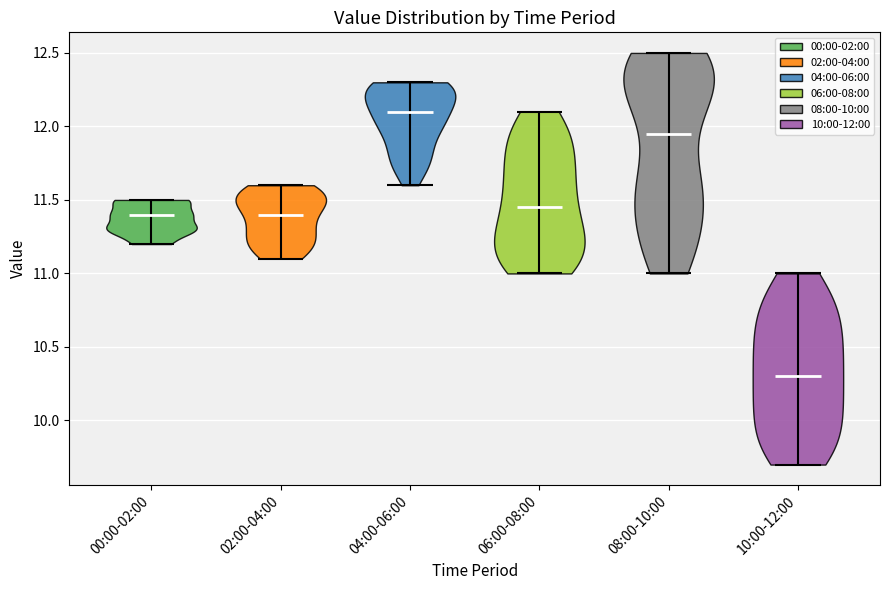

Reading left to right, read every violin against the y-axis: where its median line is, and the lowest and highest points it reaches. The values are not printed on the chart, so give them approximately, as read against the axis.

00:00-02:00: median line 11.40, lowest point 11.20, highest point 11.50
02:00-04:00: median line 11.40, lowest point 11.10, highest point 11.60
04:00-06:00: median line 12.10, lowest point 11.60, highest point 12.30
06:00-08:00: median line 11.45, lowest point 11.00, highest point 12.10
08:00-10:00: median line 11.95, lowest point 11.00, highest point 12.50
10:00-12:00: median line 10.30, lowest point 9.70, highest point 11.00